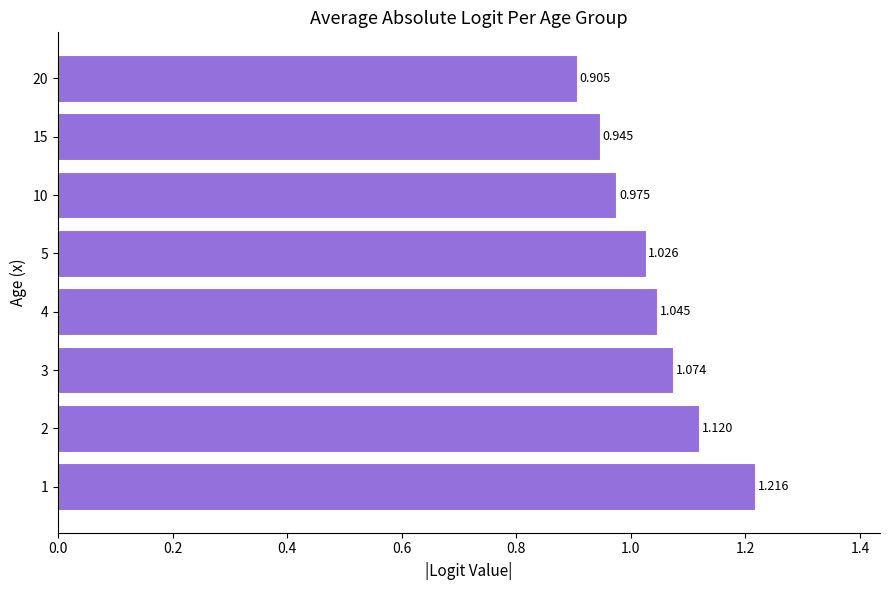

How many data points are less than 1?

3